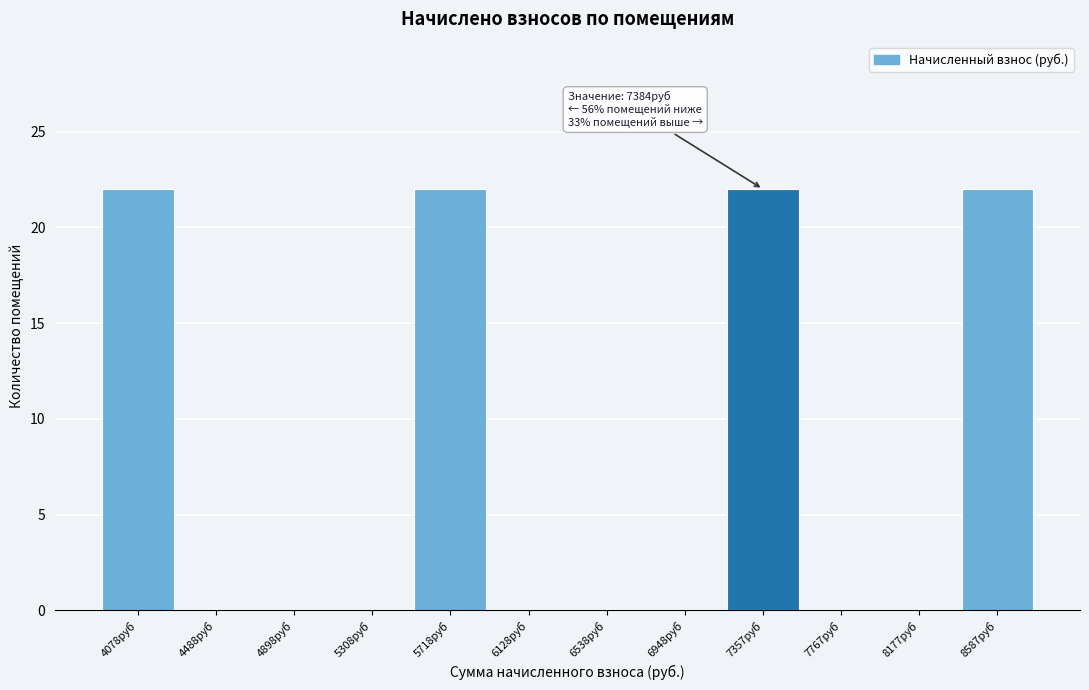

Reading left to right, list all the values displayed in this chart.

4078руб=22	4488руб=0	4898руб=0	5308руб=0	5718руб=22	6128руб=0	6538руб=0	6948руб=0	7357руб=22	7767руб=0	8177руб=0	8587руб=22